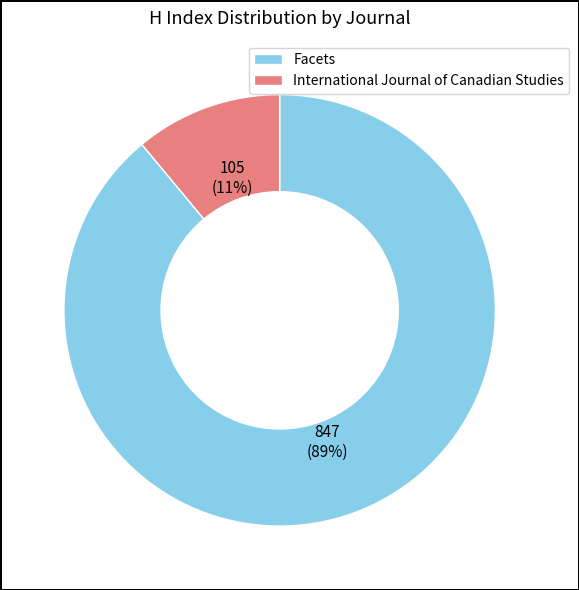

Between Facets and International Journal of Canadian Studies, which is larger?

Facets